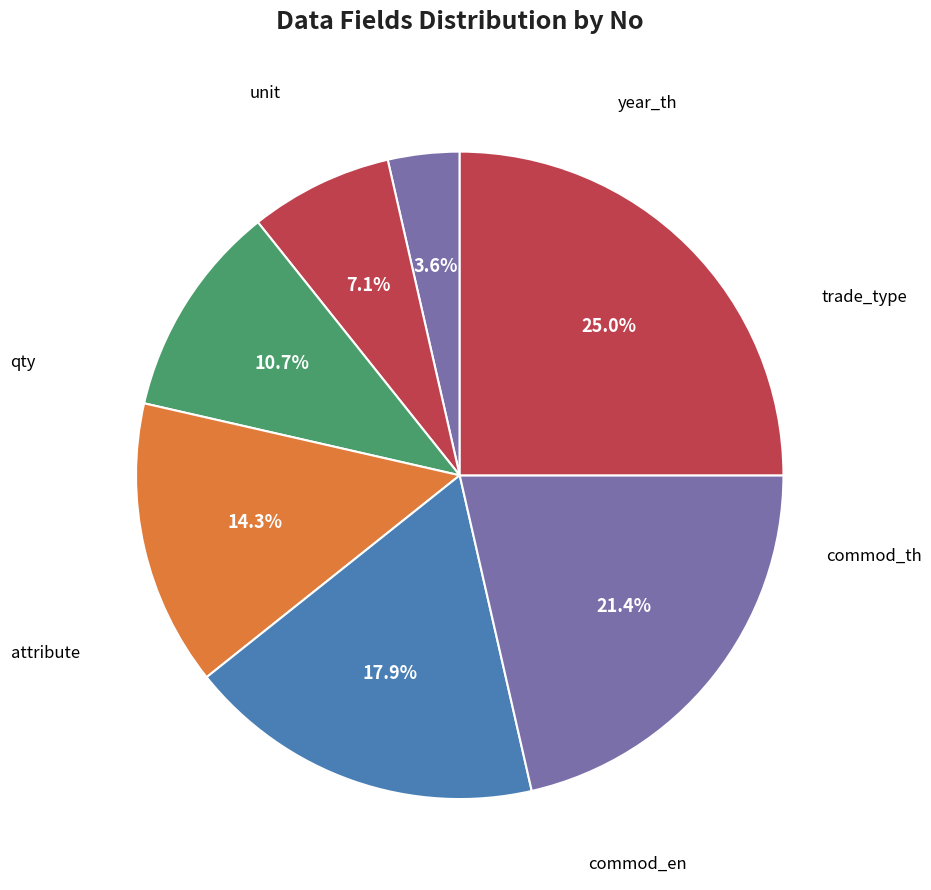

How many segments does this pie chart have?

7